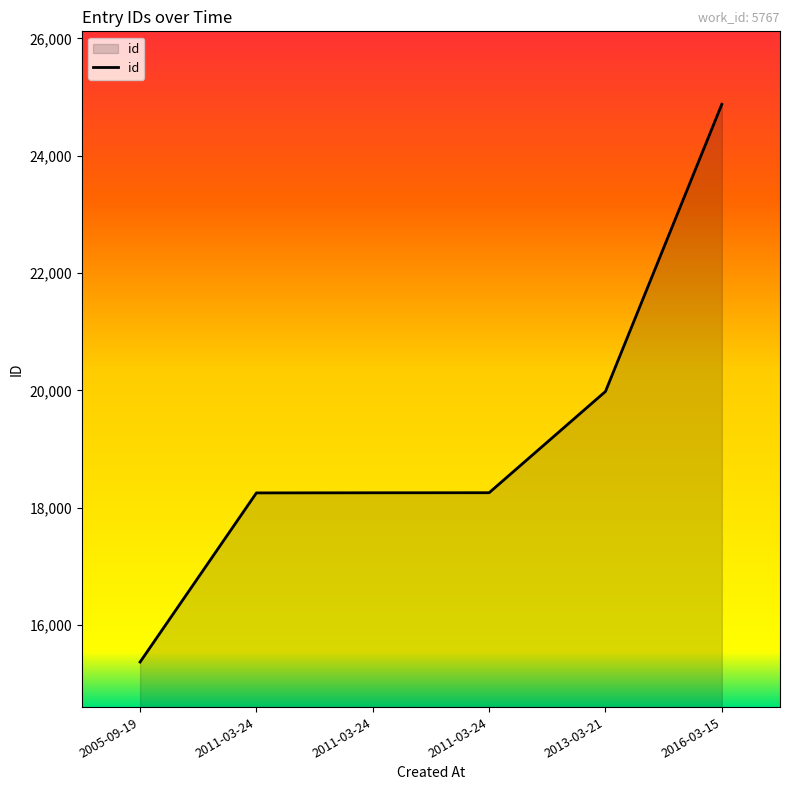

What is the difference between the maximum and minimum values?

9511